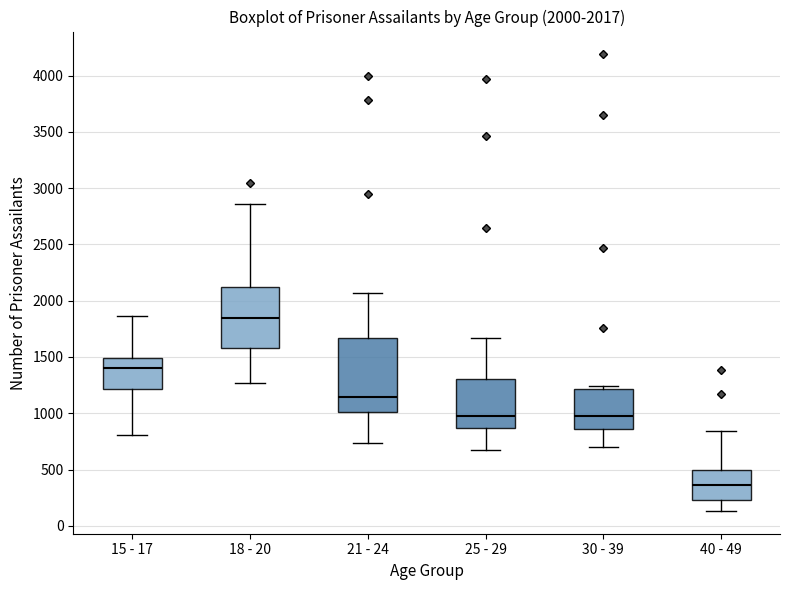

Comparing the boxes themselves (not the whiskers), which one is the tallest?

21 - 24